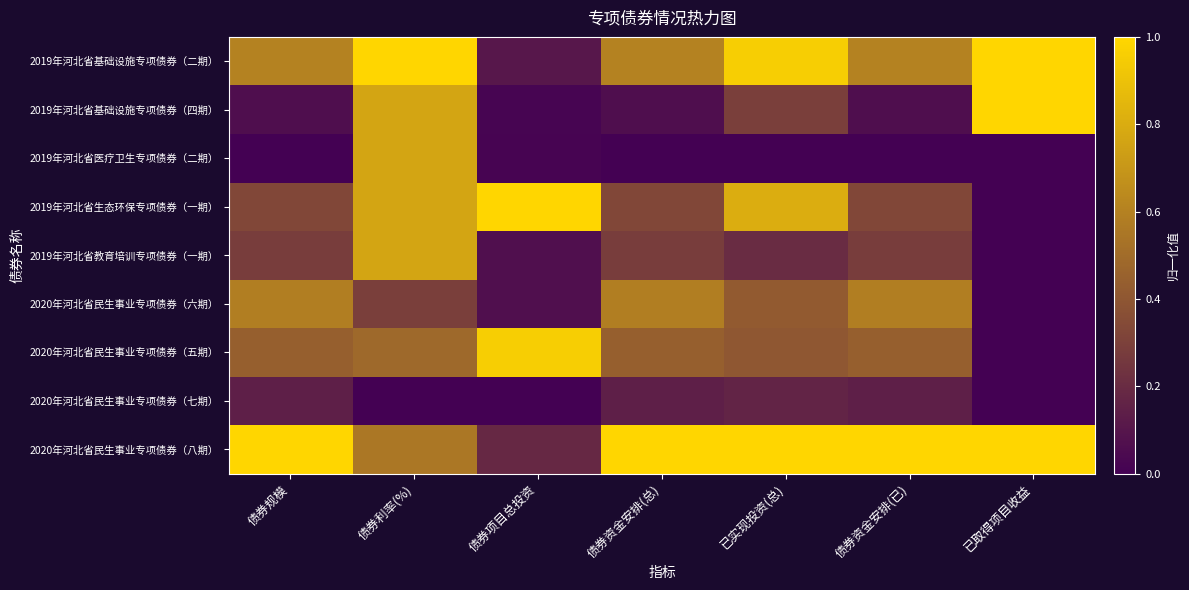

Reading left to right, transcribe all the data shown in this chart.

2019年河北省基础设施专项债券（二期）: 债券规模=0.6	债券利率(%)=1.0	债券项目总投资=0.1	债券资金安排(总)=0.6	已实现投资(总)=1.0	债券资金安排(已)=0.6	已取得项目收益=1.0
2019年河北省基础设施专项债券（四期）: 债券规模=0.1	债券利率(%)=0.8	债券项目总投资=0.0	债券资金安排(总)=0.1	已实现投资(总)=0.3	债券资金安排(已)=0.1	已取得项目收益=1.0
2019年河北省医疗卫生专项债券（二期）: 债券规模=0.0	债券利率(%)=0.8	债券项目总投资=0.0	债券资金安排(总)=0.0	已实现投资(总)=0.0	债券资金安排(已)=0.0	已取得项目收益=0.0
2019年河北省生态环保专项债券（一期）: 债券规模=0.3	债券利率(%)=0.8	债券项目总投资=1.0	债券资金安排(总)=0.3	已实现投资(总)=0.8	债券资金安排(已)=0.3	已取得项目收益=0.0
2019年河北省教育培训专项债券（一期）: 债券规模=0.3	债券利率(%)=0.8	债券项目总投资=0.1	债券资金安排(总)=0.3	已实现投资(总)=0.2	债券资金安排(已)=0.3	已取得项目收益=0.0
2020年河北省民生事业专项债券（六期）: 债券规模=0.6	债券利率(%)=0.3	债券项目总投资=0.1	债券资金安排(总)=0.6	已实现投资(总)=0.4	债券资金安排(已)=0.6	已取得项目收益=0.0
2020年河北省民生事业专项债券（五期）: 债券规模=0.4	债券利率(%)=0.5	债券项目总投资=1.0	债券资金安排(总)=0.4	已实现投资(总)=0.4	债券资金安排(已)=0.4	已取得项目收益=0.0
2020年河北省民生事业专项债券（七期）: 债券规模=0.1	债券利率(%)=0.0	债券项目总投资=0.0	债券资金安排(总)=0.1	已实现投资(总)=0.2	债券资金安排(已)=0.1	已取得项目收益=0.0
2020年河北省民生事业专项债券（八期）: 债券规模=1.0	债券利率(%)=0.6	债券项目总投资=0.2	债券资金安排(总)=1.0	已实现投资(总)=1.0	债券资金安排(已)=1.0	已取得项目收益=1.0